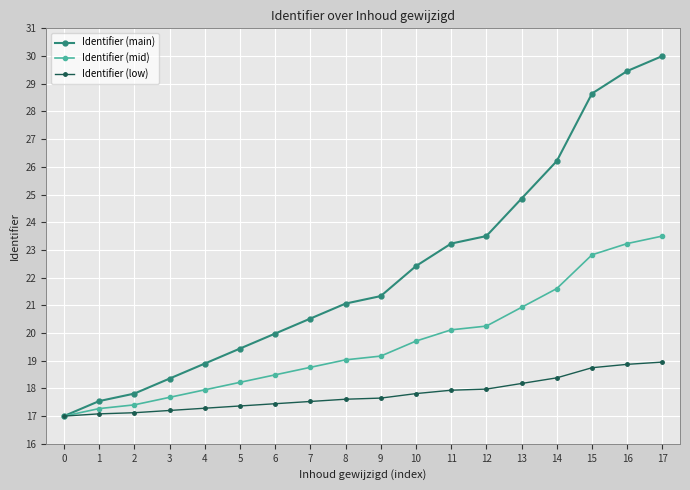

What is the value of the Identifier (main) point at the 5th from the left?

18.9